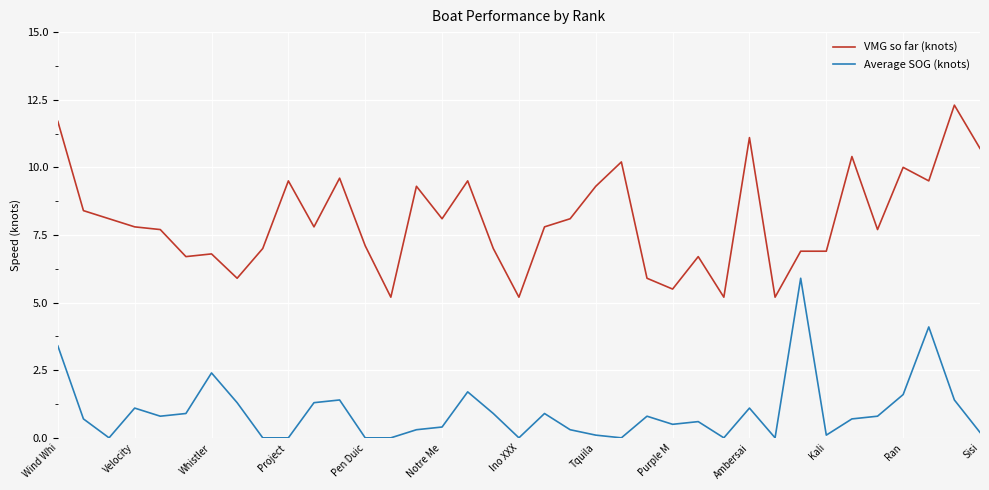

Rank the series by their average value, from highest to lowest.

VMG so far (knots), Average SOG (knots)